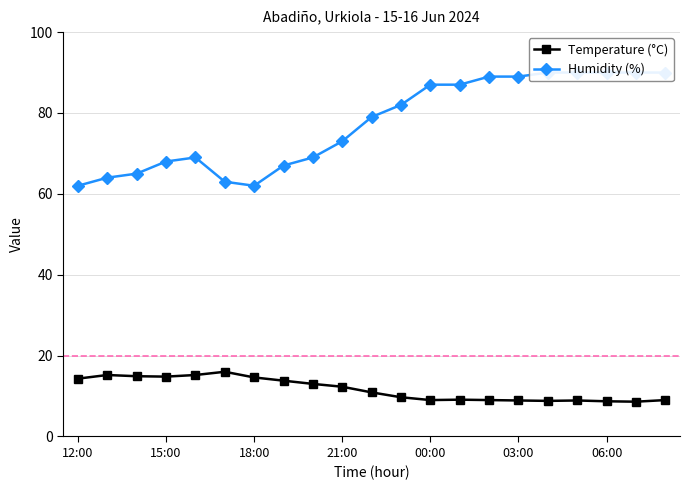

What is the maximum value for Temperature (°C)?

16.0